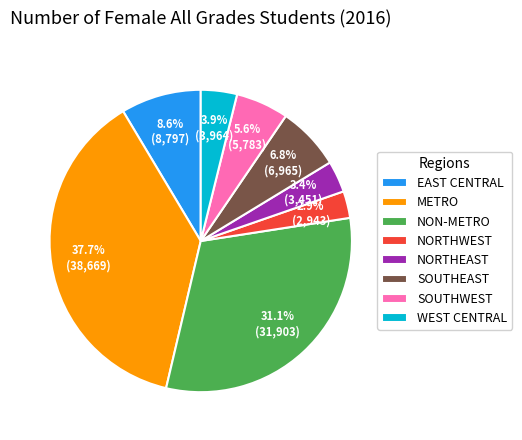

What percentage is NOT represented by NORTHWEST?

97.1%